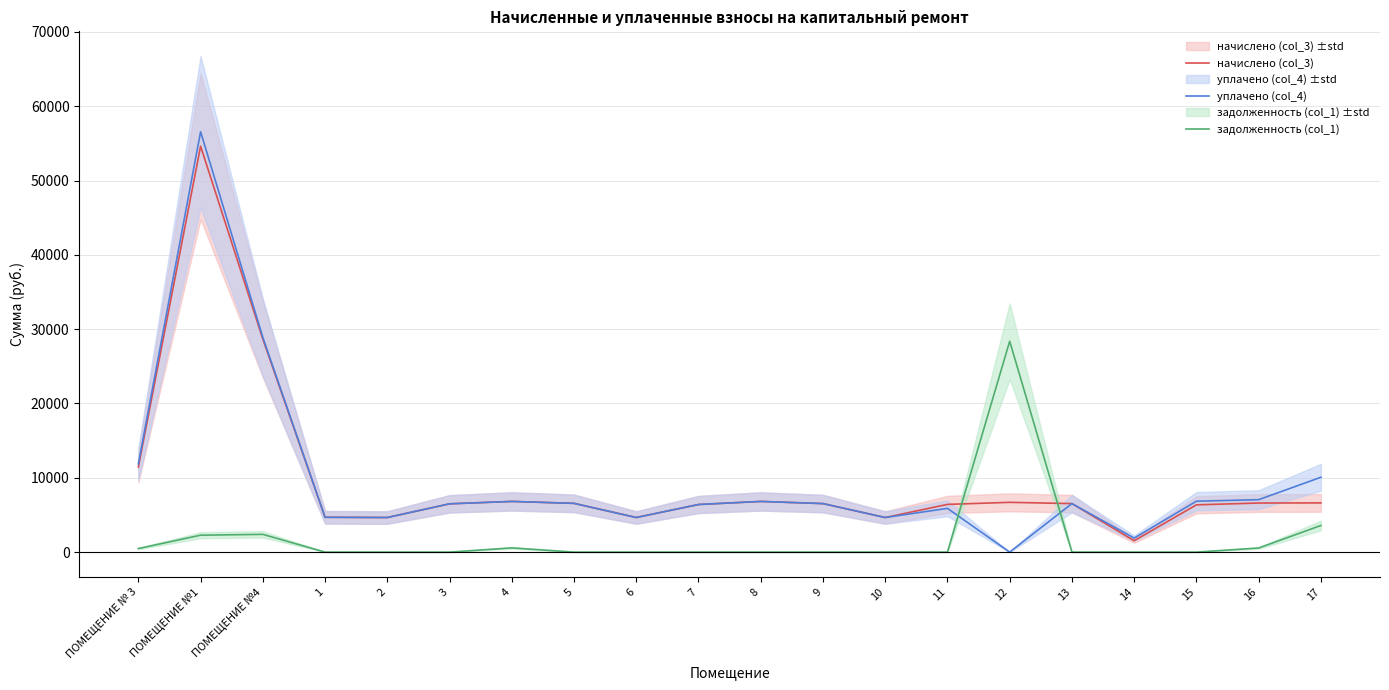

What is the difference between the начислено (col_3) values at 8 and 14?

5283.8